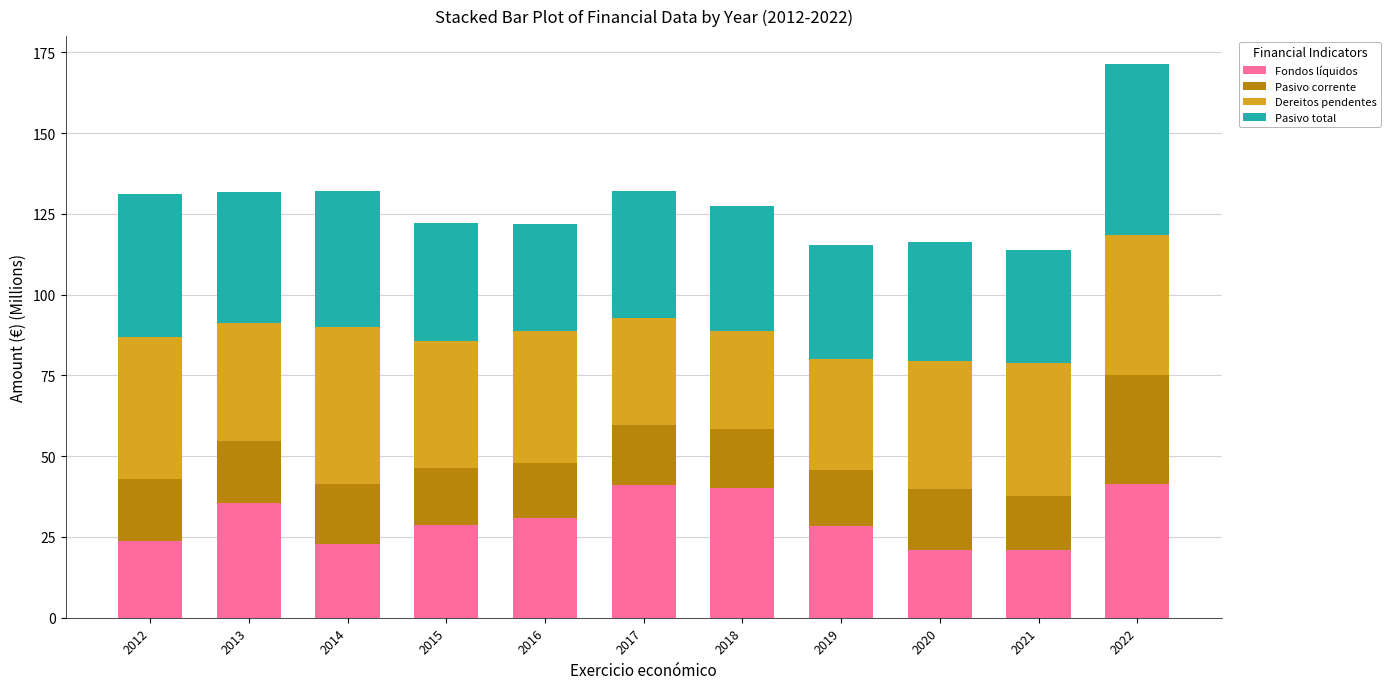

What is the minimum value for Fondos líquidos?

21.1